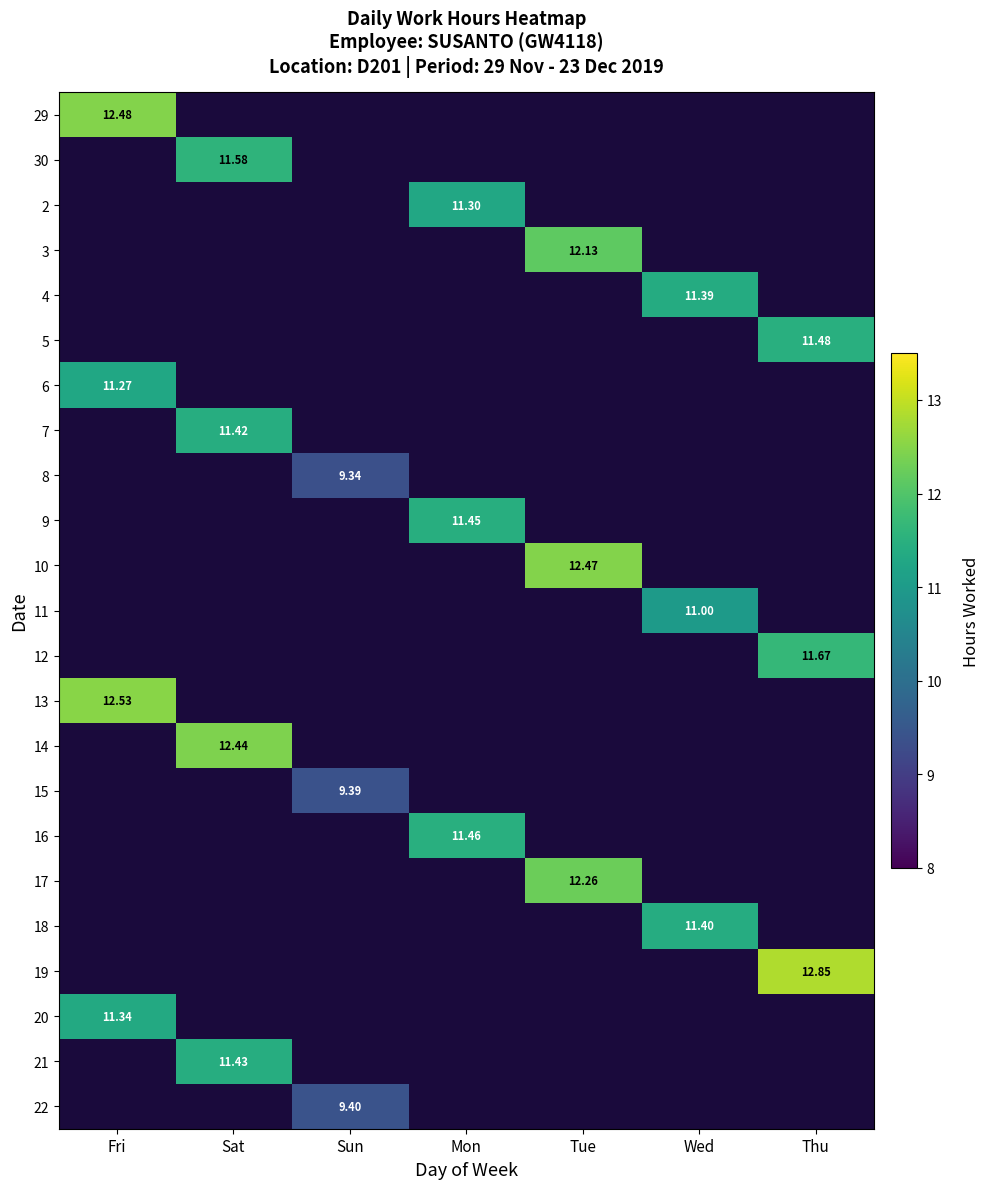

What is the maximum value for 13?

12.5